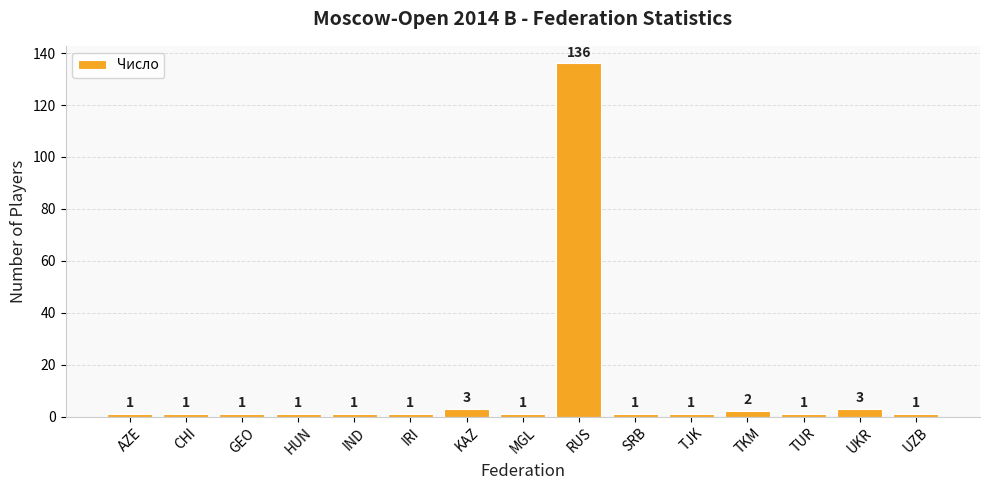

What is the greatest value displayed?

136